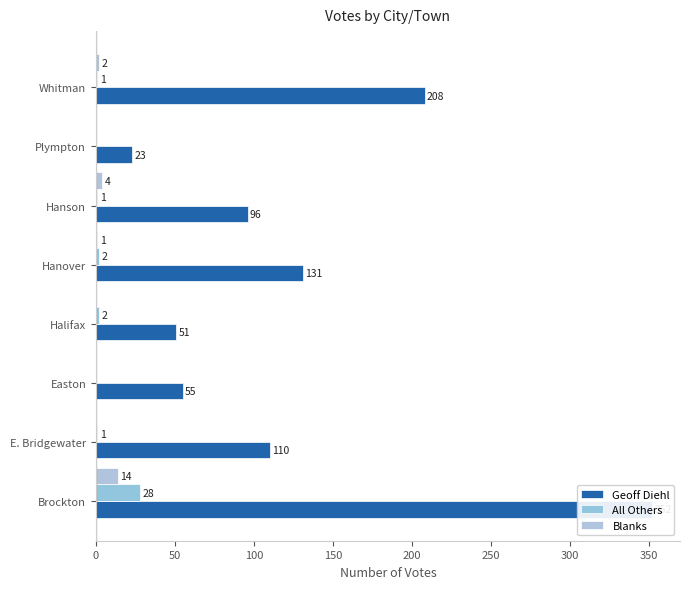

What is the value of the All Others bar at the 2nd from the left?

1